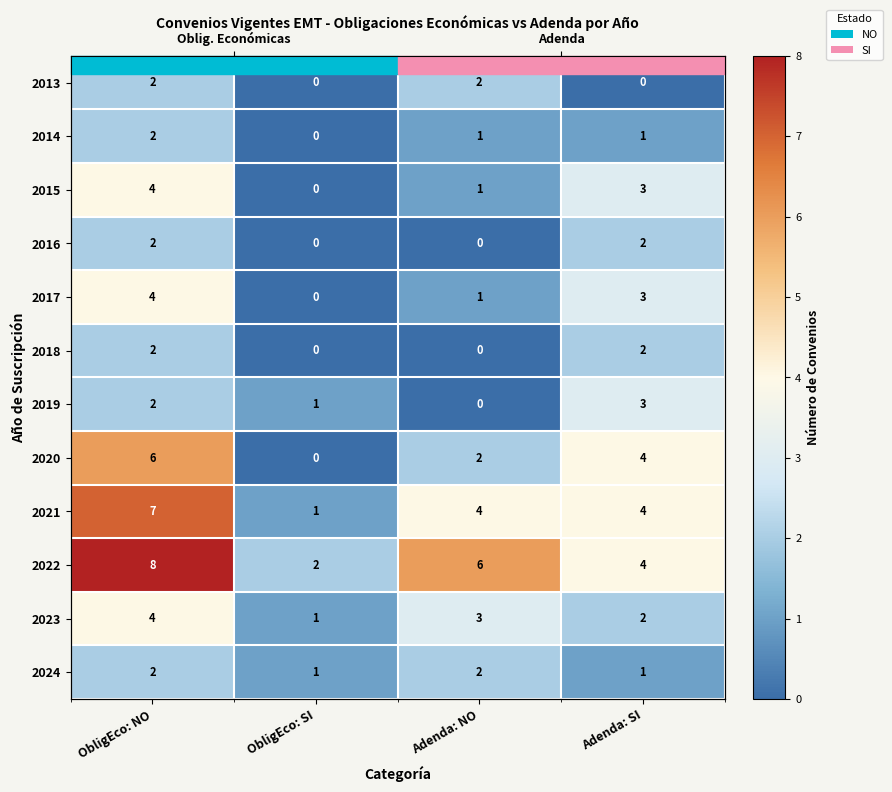

What is the average value of the 2013 series?

1